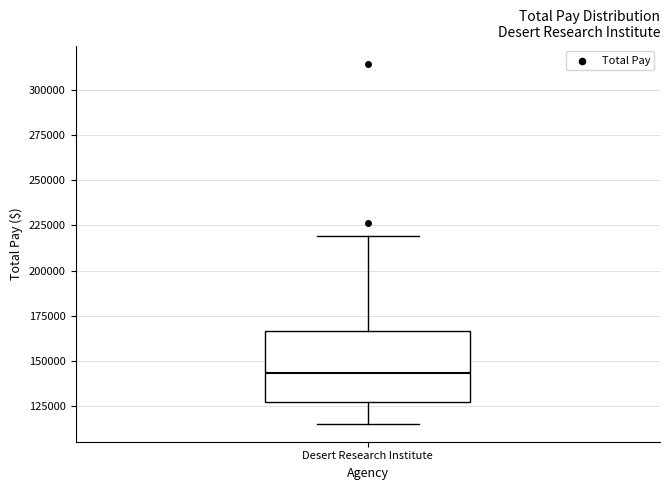

Where does the median line of the box for Desert Research Institute sit on the y-axis? The values are not printed on the chart, so give them approximately, as read against the axis.

145000